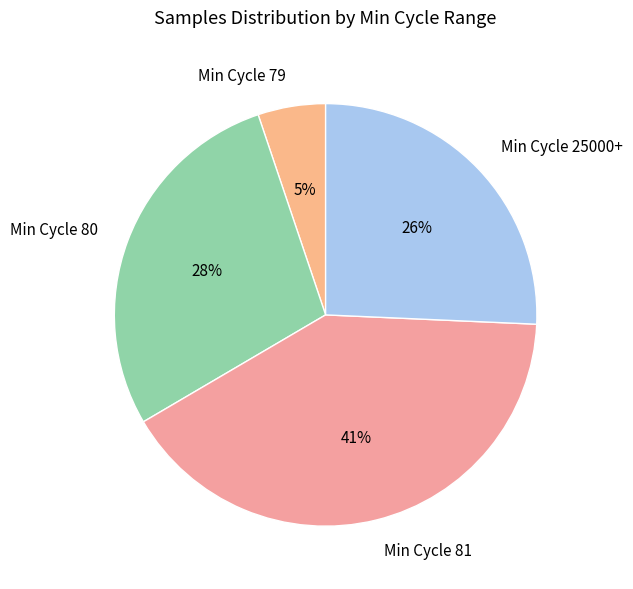

Does any single category account for the majority?

No